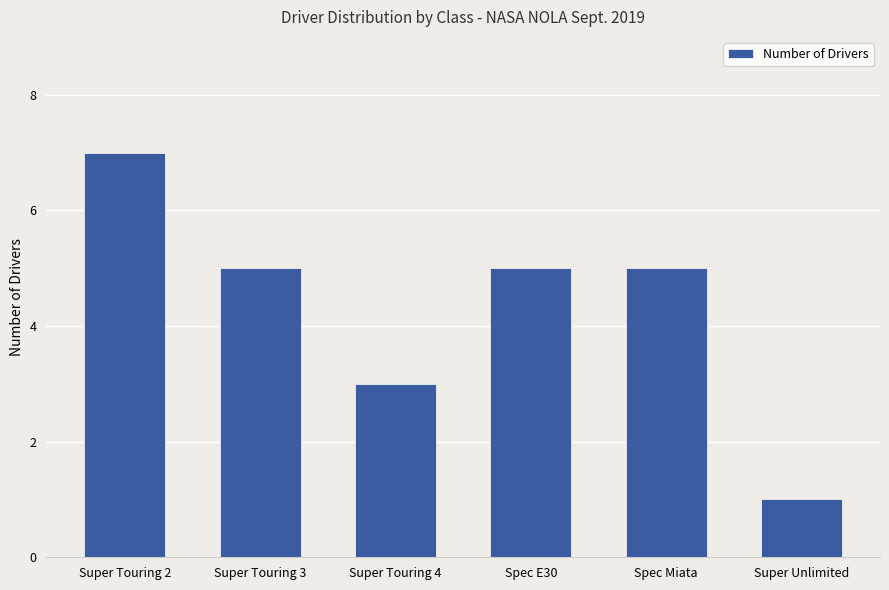

What is the change in value from Super Touring 4 to Spec Miata?

+2